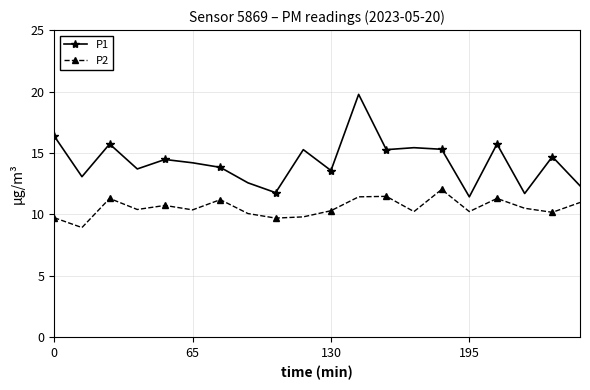

What is the difference between the maximum and minimum values in the P1 series?

8.3